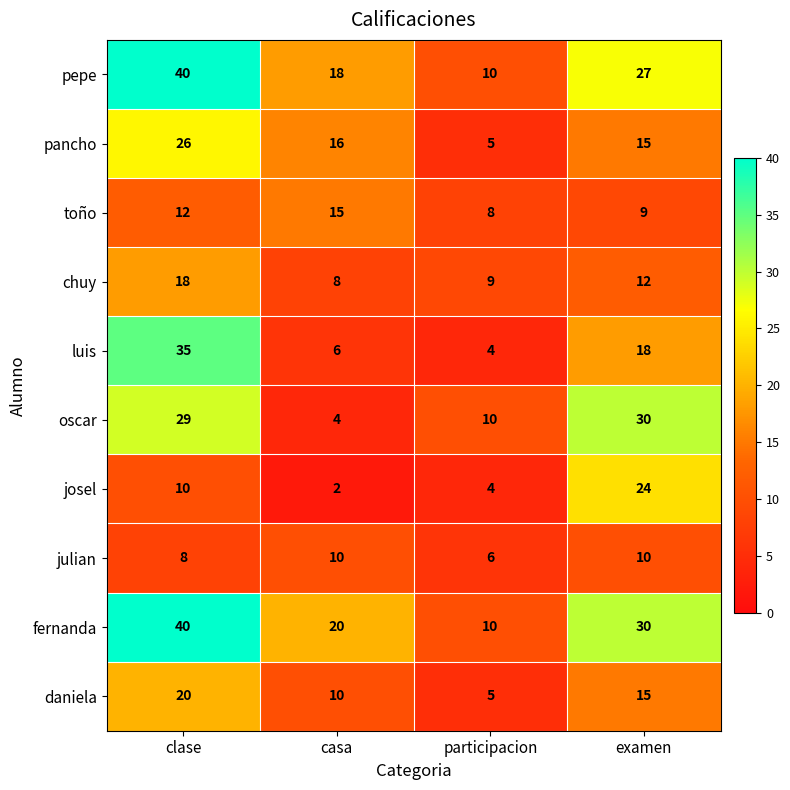

Which series has the widest spread of values?

luis